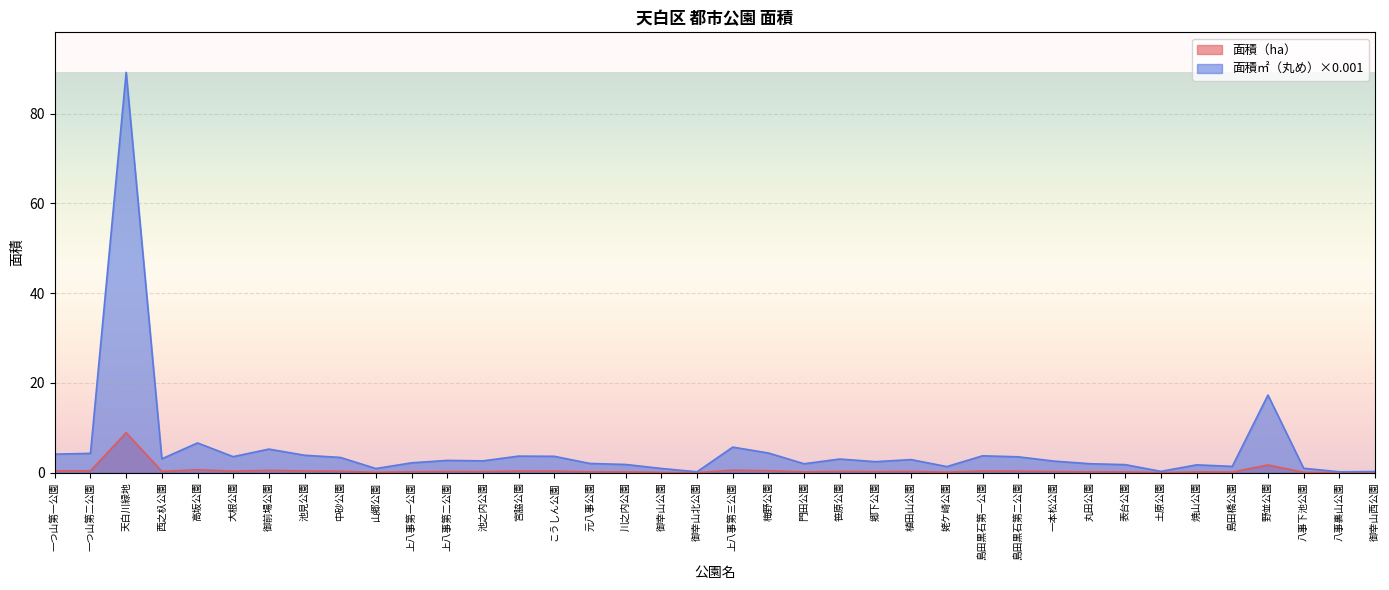

What is the total value across all series at 土原公園?

0.3